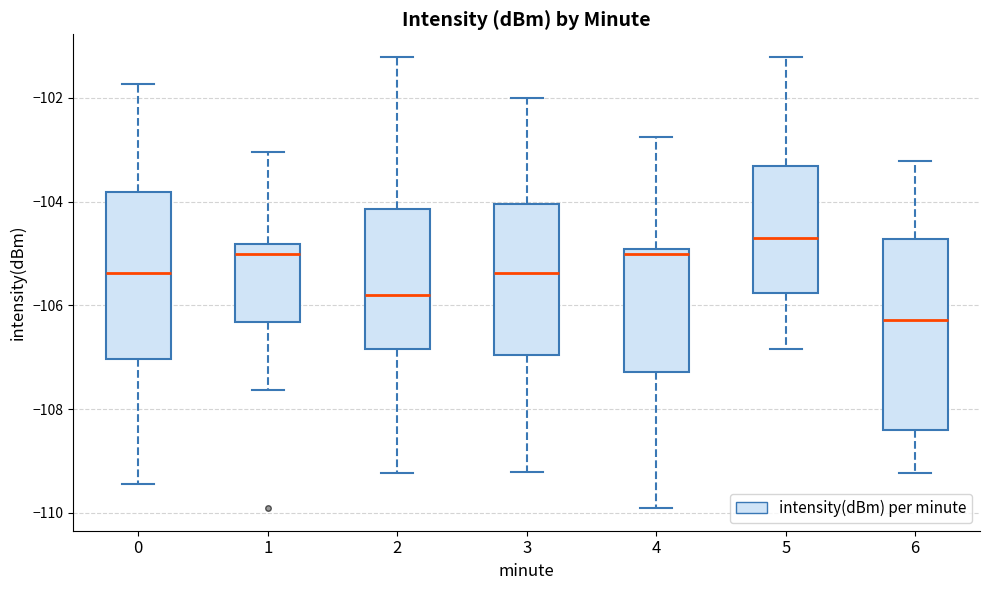

Reading left to right, transcribe this box plot: for each box, give where its median line is, the range the box spans, and where its two whiskers end, as read against the y-axis. The values are not printed on the chart, so give them approximately, as read against the axis.

0: median -105.4, box -107.0 to -103.8, whiskers -109.4 to -101.8
1: median -105.0, box -106.4 to -104.8, whiskers -107.6 to -103.0
2: median -105.8, box -106.8 to -104.2, whiskers -109.2 to -101.2
3: median -105.4, box -107.0 to -104.0, whiskers -109.2 to -102.0
4: median -105.0 (just below the box's upper edge), box -107.2 to -105.0, whiskers -110.0 to -102.8
5: median -104.8, box -105.8 to -103.4, whiskers -106.8 to -101.2
6: median -106.2, box -108.4 to -104.8, whiskers -109.2 to -103.2